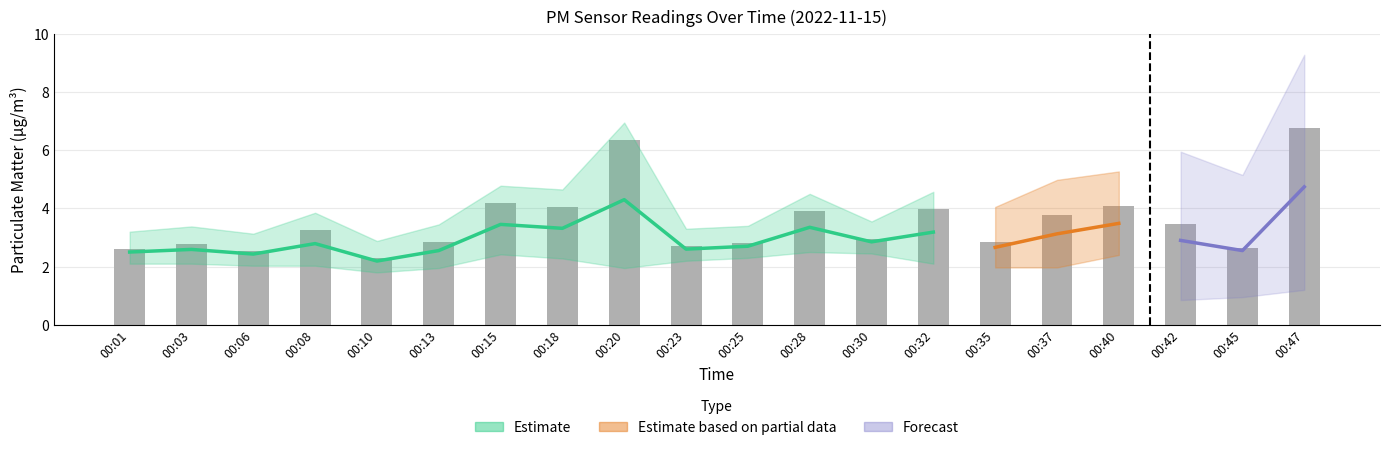

The chart shows a value of 2.7 at 00:32. True or false?

False